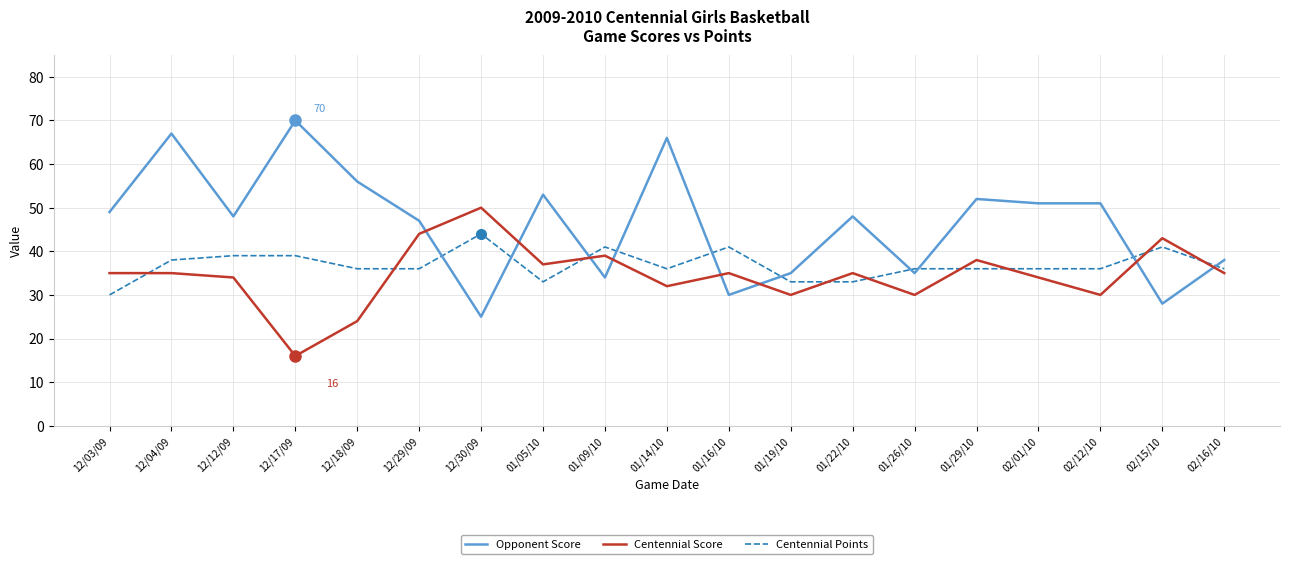

Is it true that Centennial Points equals 36 at 02/01/10?

True